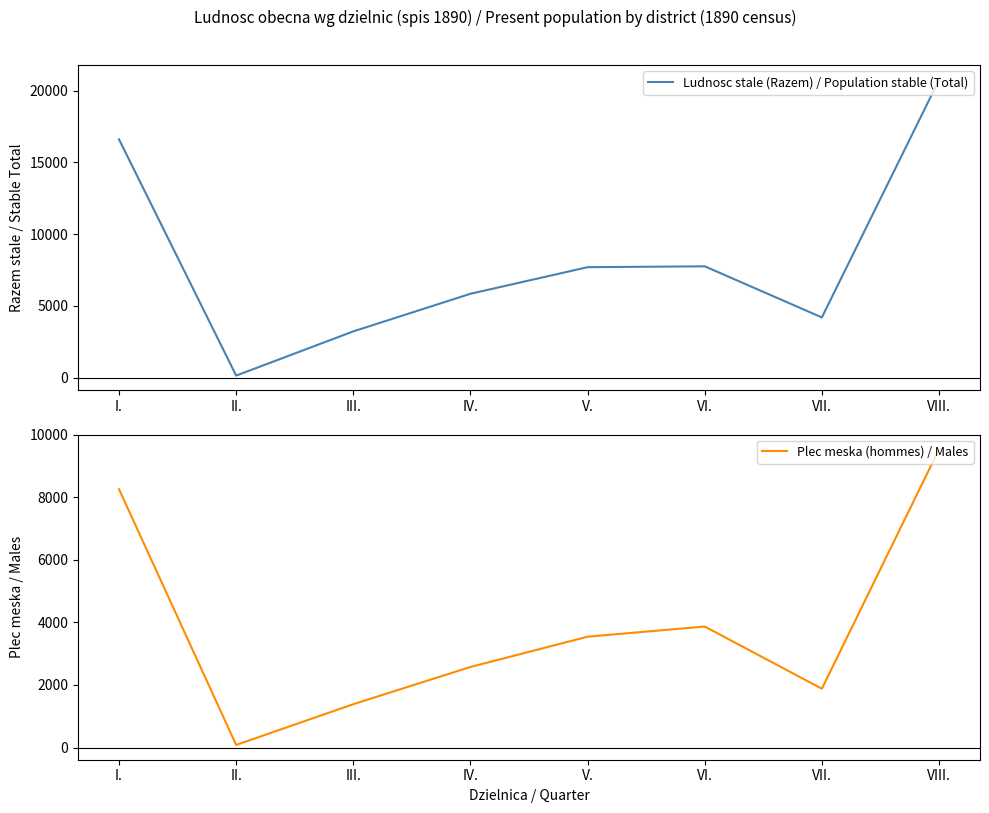

How many interior local valleys does the Ludnosc stale (Razem) / Population stable (Total) series have?

2